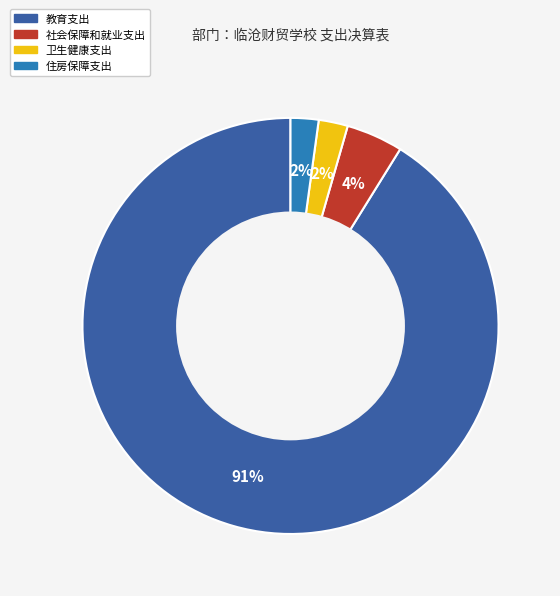

To the nearest percent, what is the average slice percentage?

25%